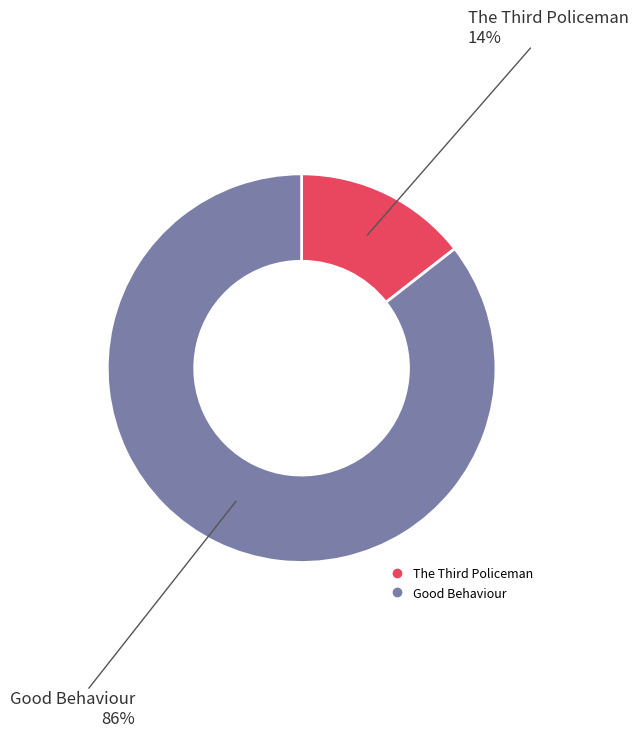

Does Good Behaviour represent more than half of the total?

Yes